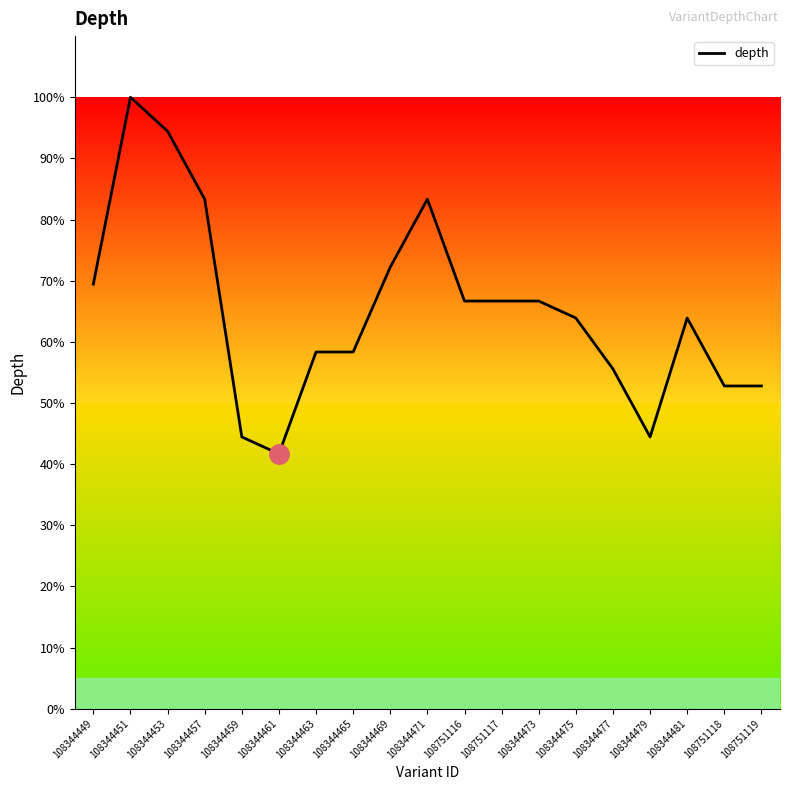

Count the number of categories in the chart.

19